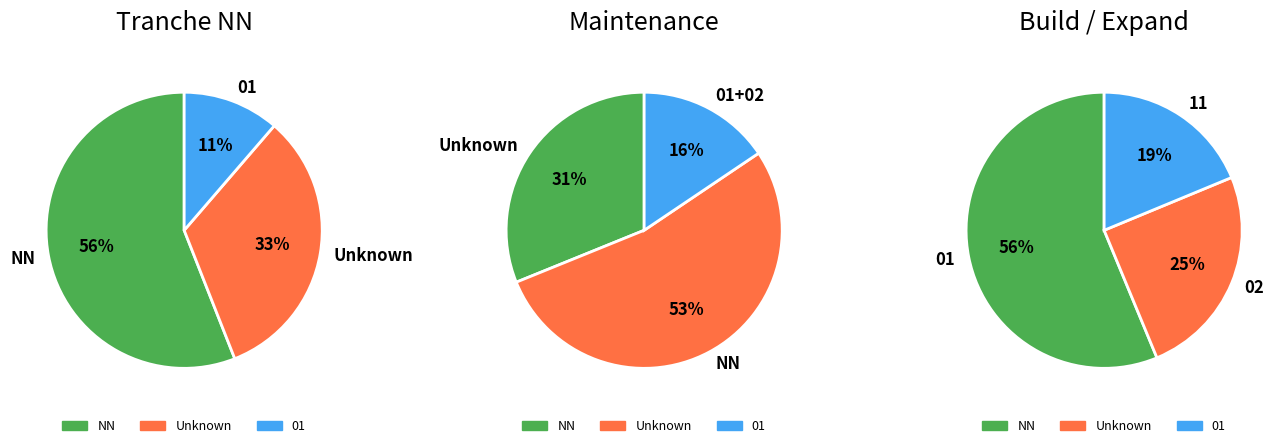

To the nearest percent, what is the difference between the NN and 01 slice percentages?

37%